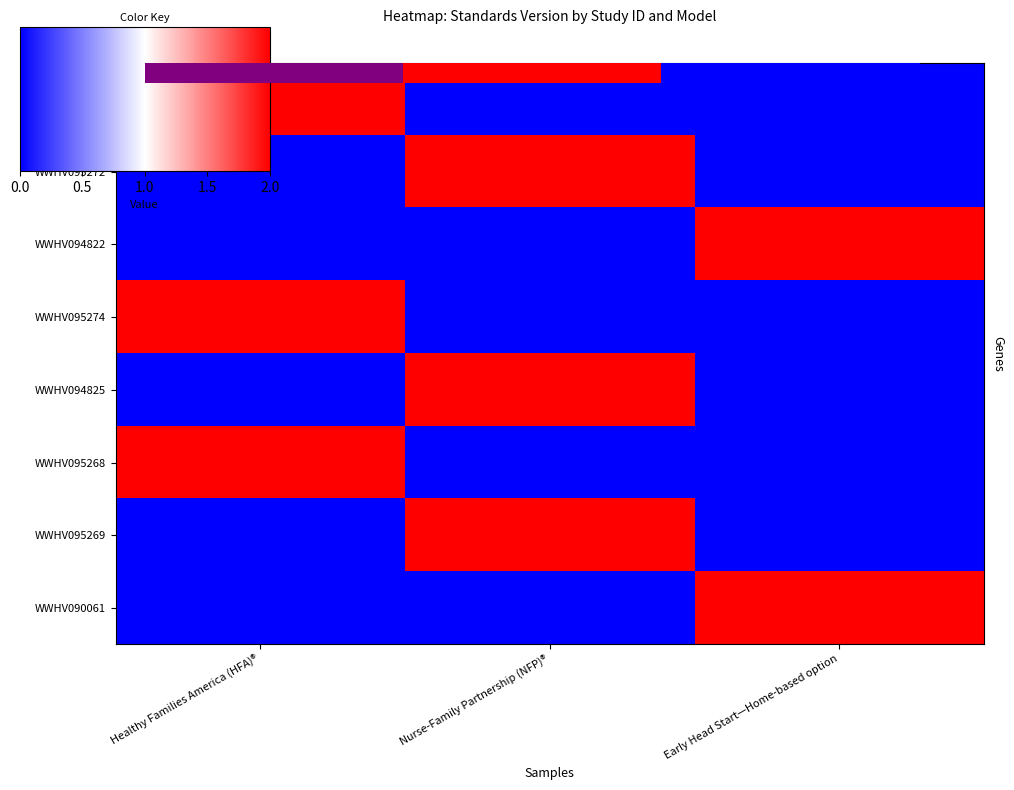

How many positive values does the WWHV095269 series have?

1